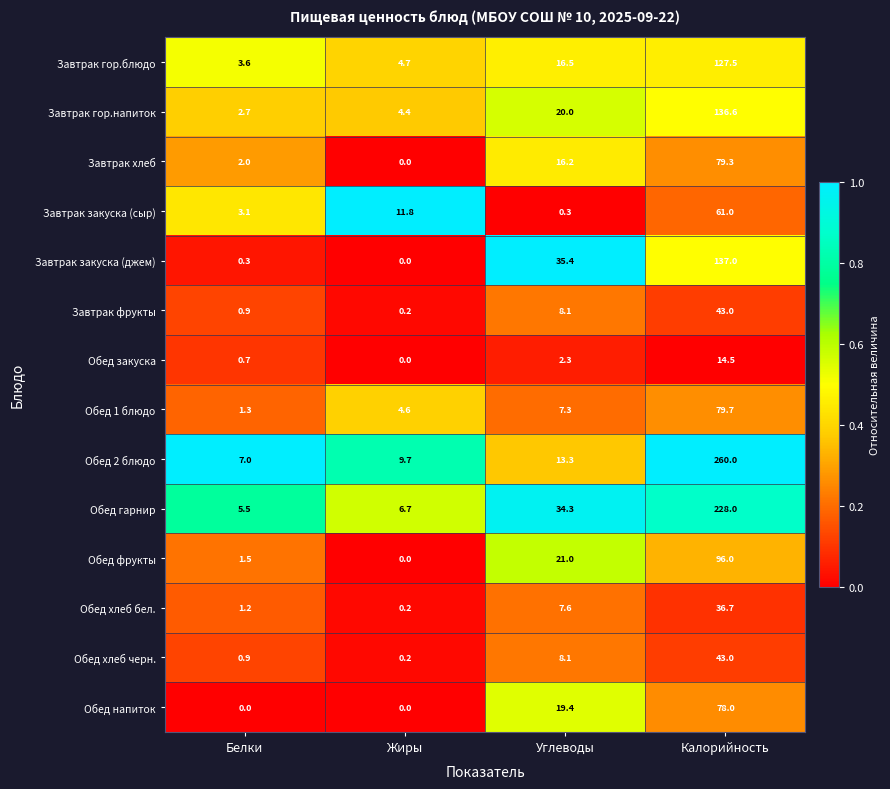

Rank the categories by Обед фрукты value from lowest to highest.

Жиры, Белки, Углеводы, Калорийность